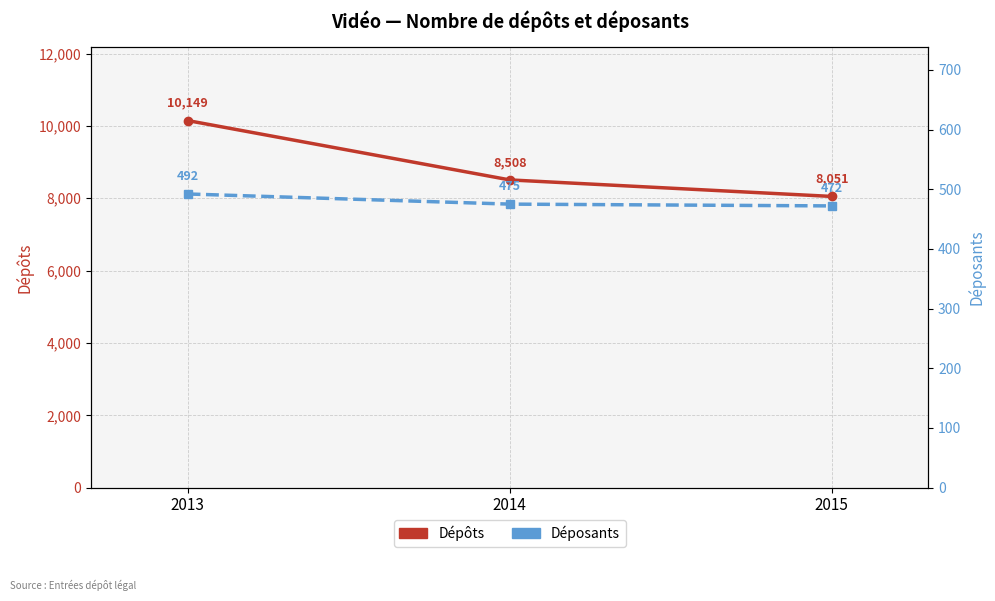

Reading left to right, what are all the values shown in this chart?

Dépôts: 2013=10149	2014=8508	2015=8051
Déposants: 2013=492	2014=475	2015=472